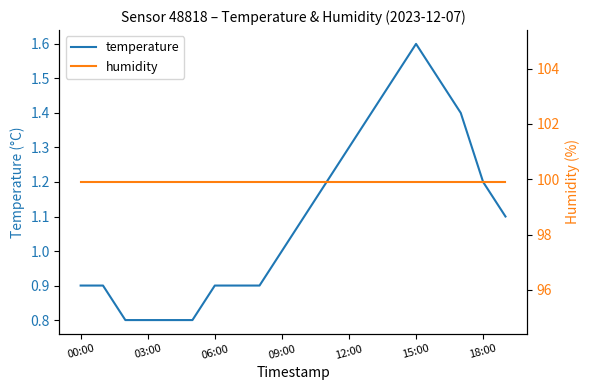

True or false: humidity and temperature intersect in this chart.

False